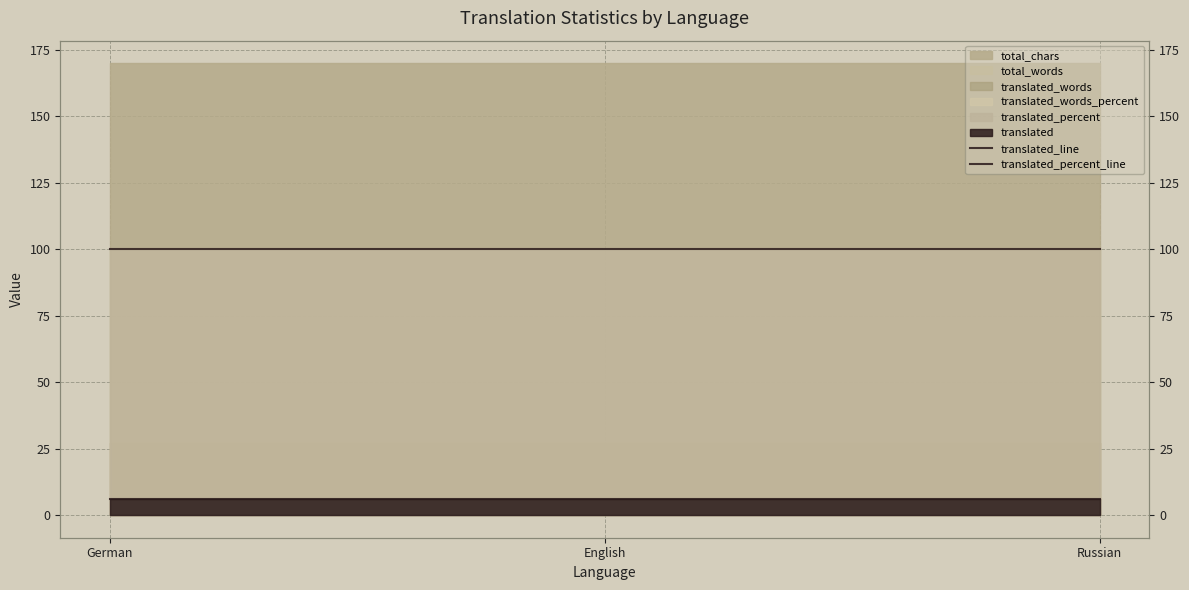

At which label does translated_percent_line reach its peak?

German